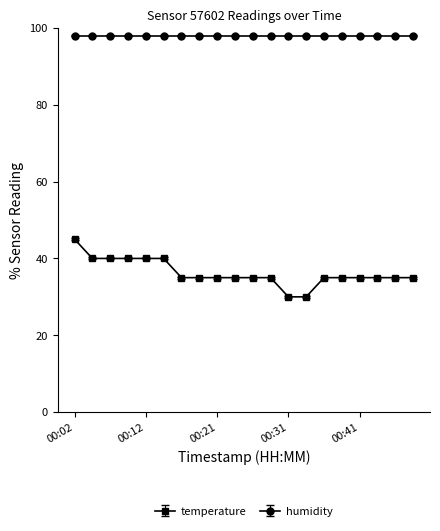

Is this an area chart (filled region under the line)?

No